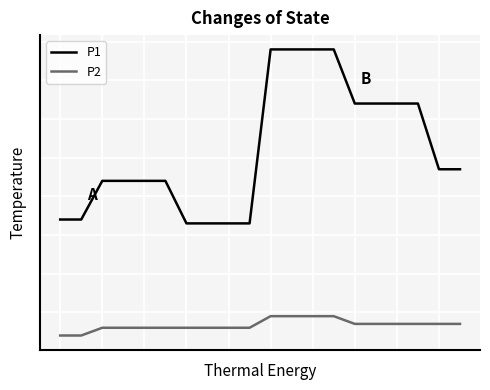

What are all the series names shown in the legend?

P1, P2